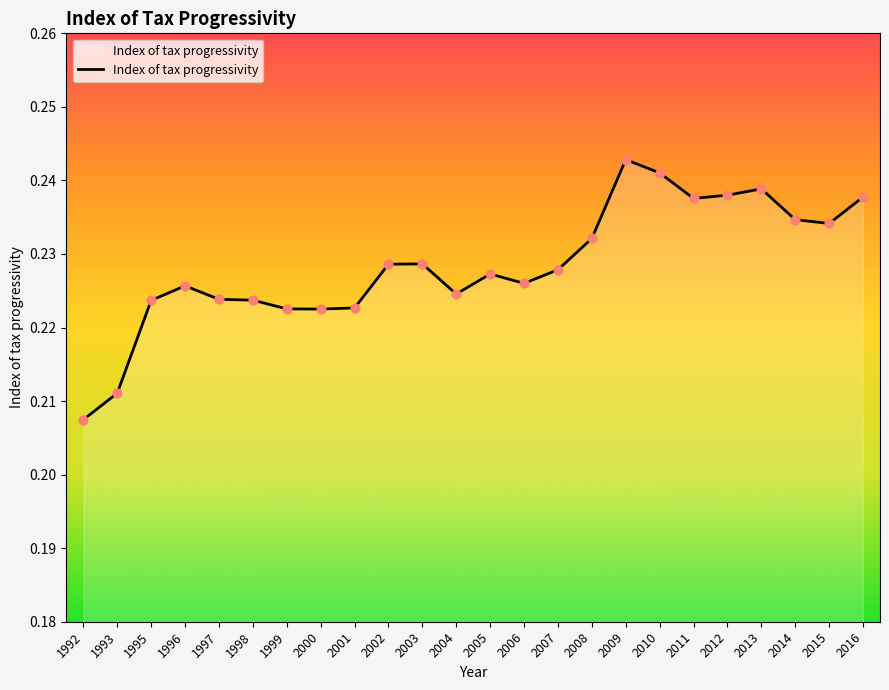

Which has a higher value, 2015 or 2002?

2015